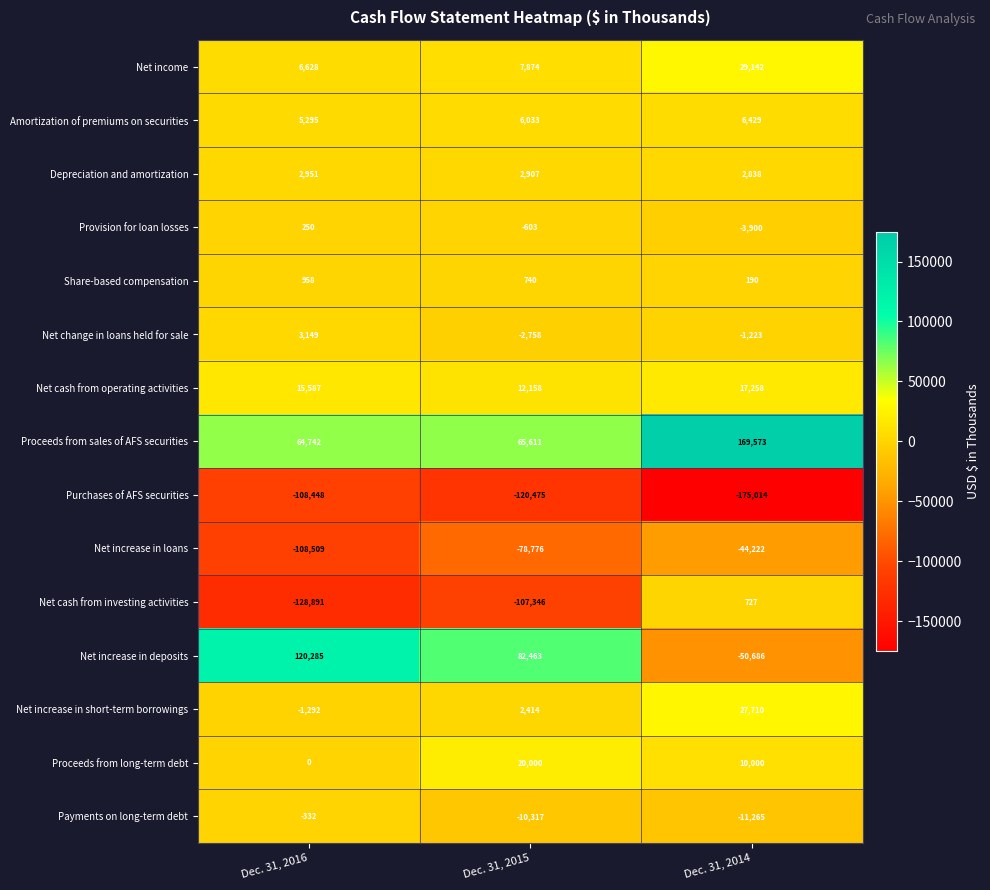

Rank the series by their maximum value, from lowest to highest.

Purchases of AFS securities, Net increase in loans, Payments on long-term debt, Provision for loan losses, Net cash from investing activities, Share-based compensation, Depreciation and amortization, Net change in loans held for sale, Amortization of premiums on securities, Net cash from operating activities, Proceeds from long-term debt, Net increase in short-term borrowings, Net income, Net increase in deposits, Proceeds from sales of AFS securities